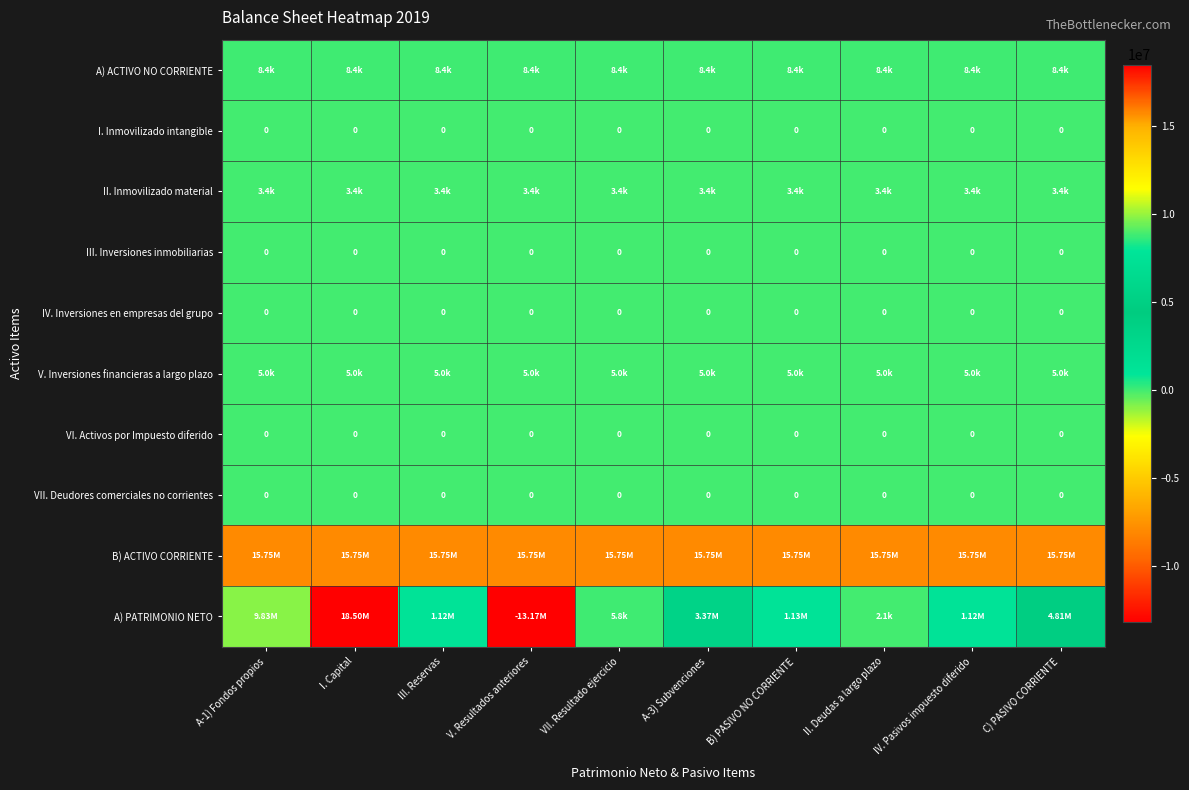

Which series changed the most between A-3) Subvenciones and IV. Pasivos impuesto diferido?

A) PATRIMONIO NETO